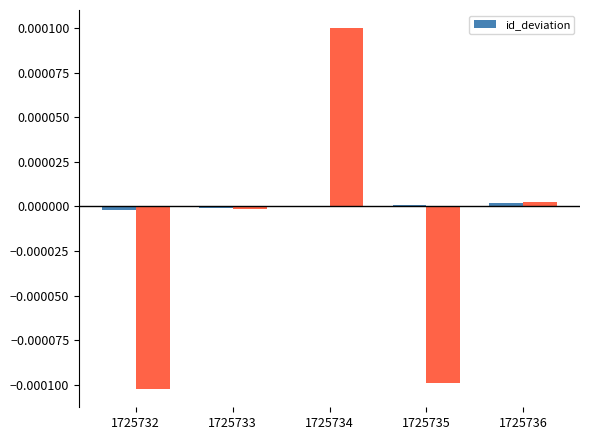

List the labels in order of value, largest first.

1725736, 1725735, 1725734, 1725733, 1725732